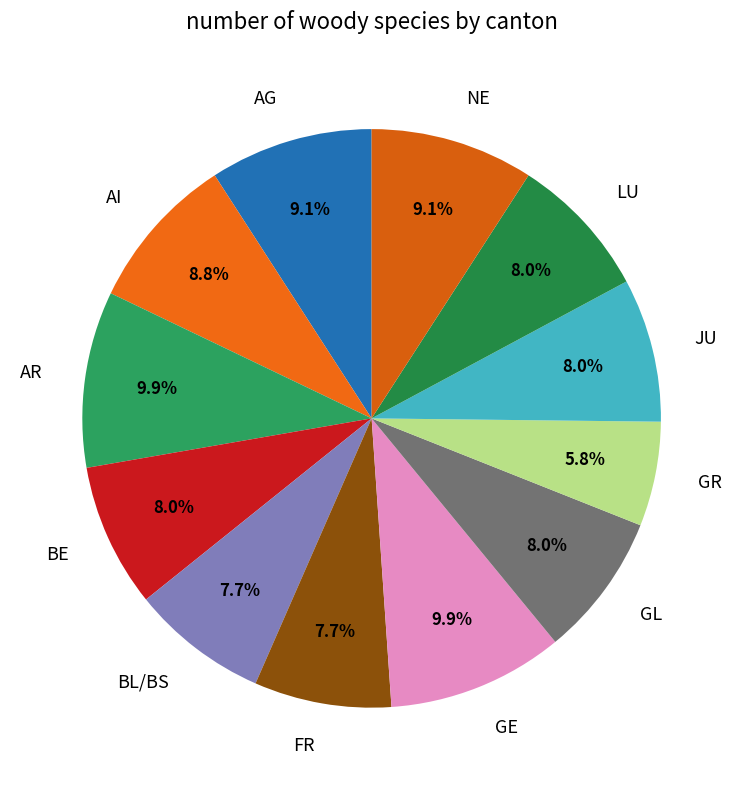

Which has a higher value, GR or AI?

AI